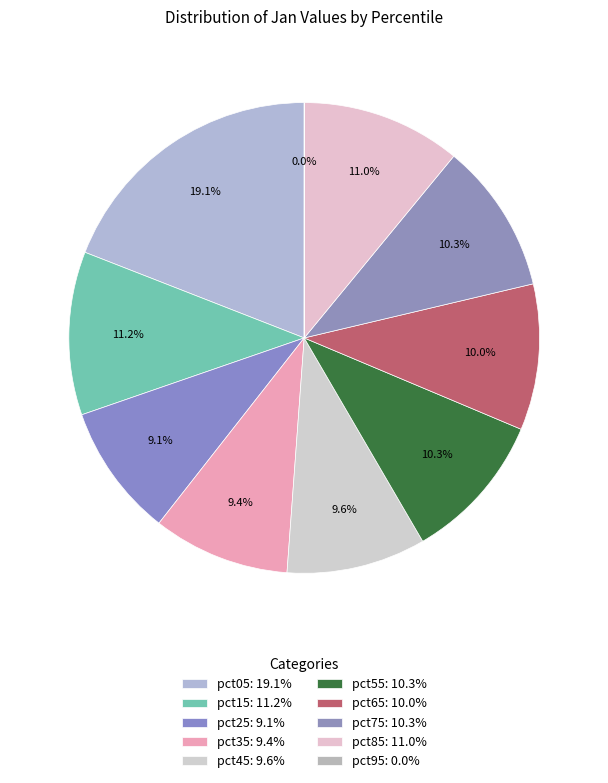

To the nearest percent, what portion does pct35 represent?

9%